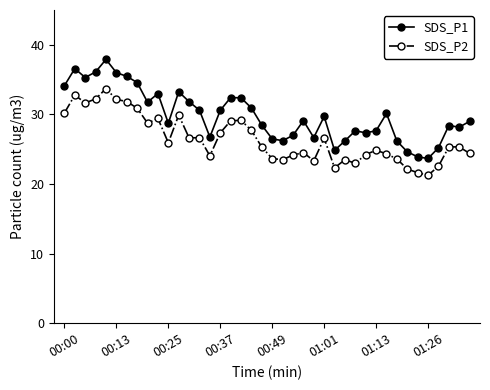

Which series has the largest total across all categories?

SDS_P1